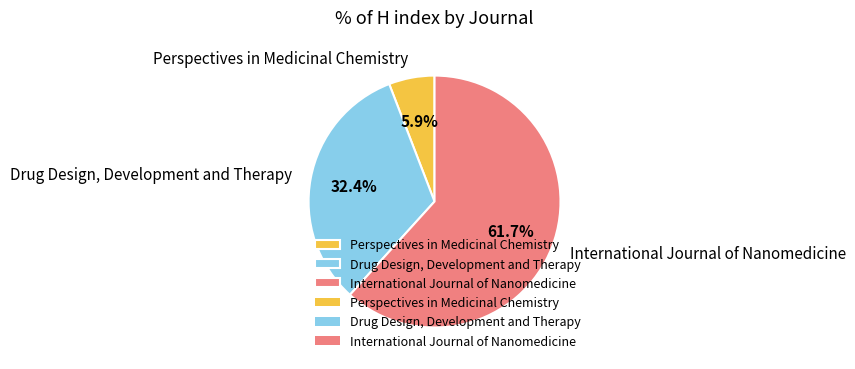

To the nearest percent, what percentage of the pie is International Journal of Nanomedicine?

62%